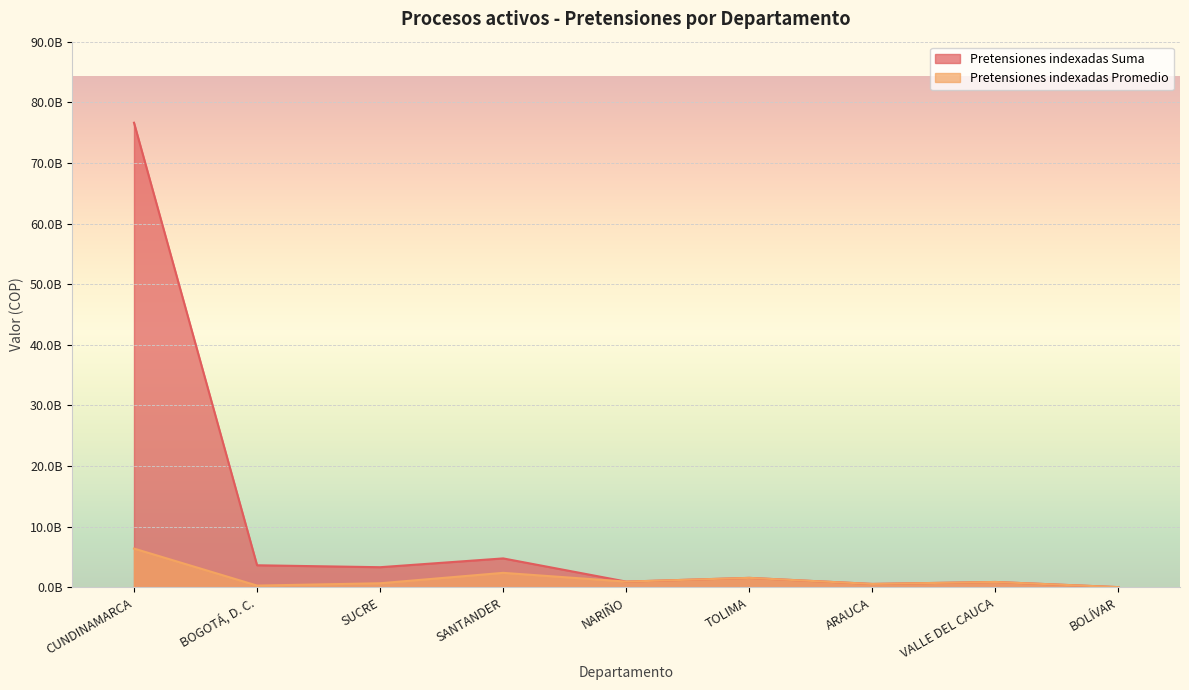

Which series changed the most between BOGOTÁ, D. C. and BOLÍVAR?

Pretensiones indexadas Suma